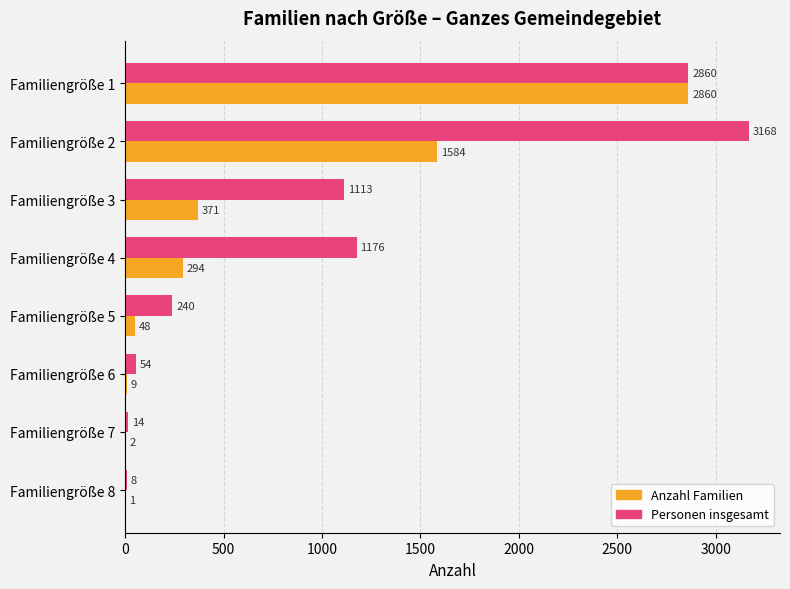

What is the total value across all series at Familiengröße 7?

16